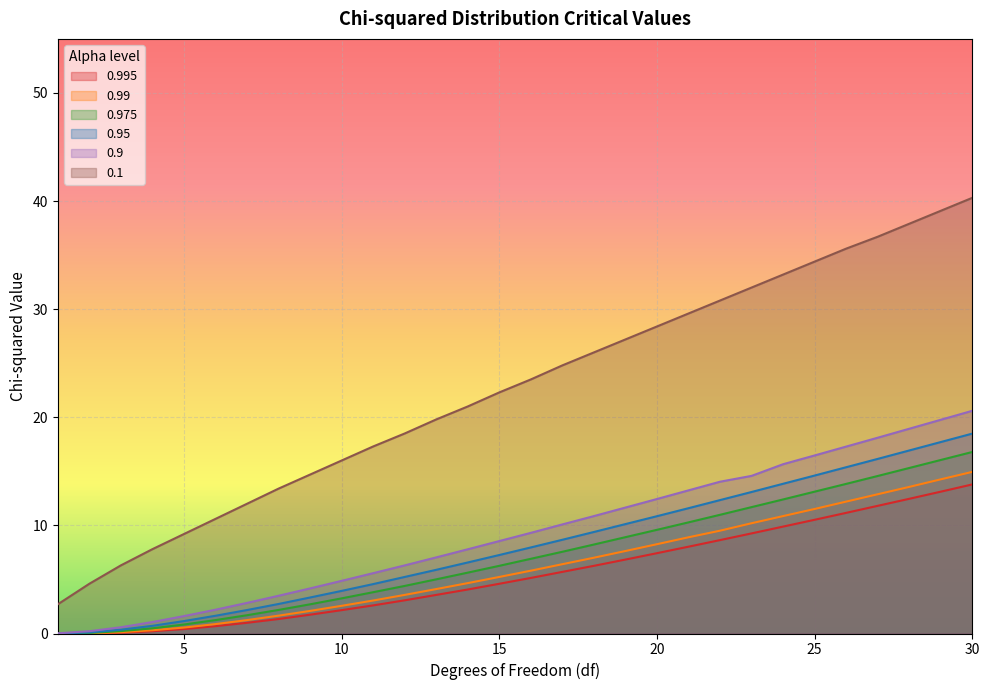

True or false: 0.995 has more than 2 points higher than both neighbors.

False